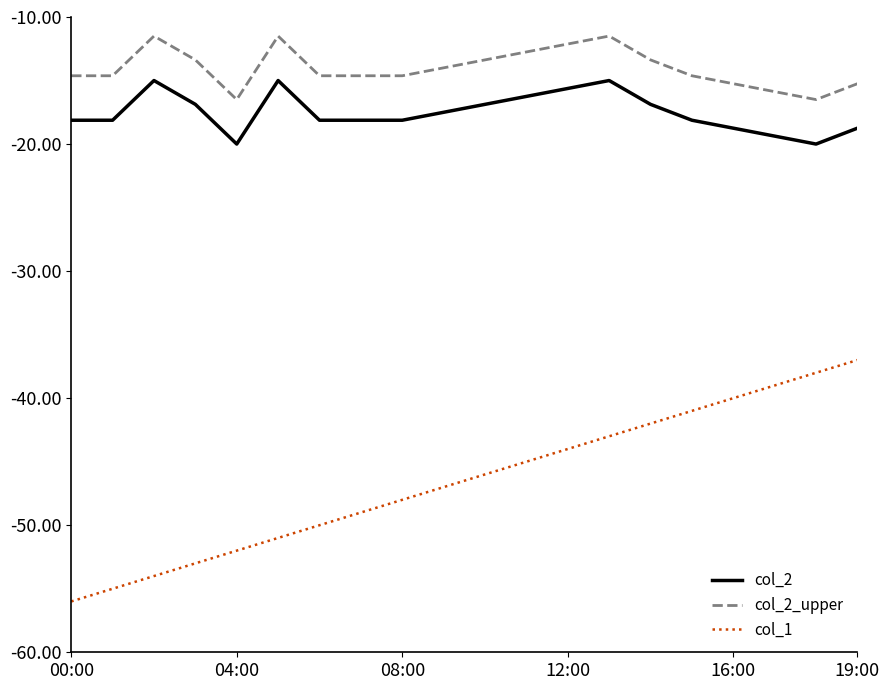

True or false: col_1 and col_2 cross at least once.

False